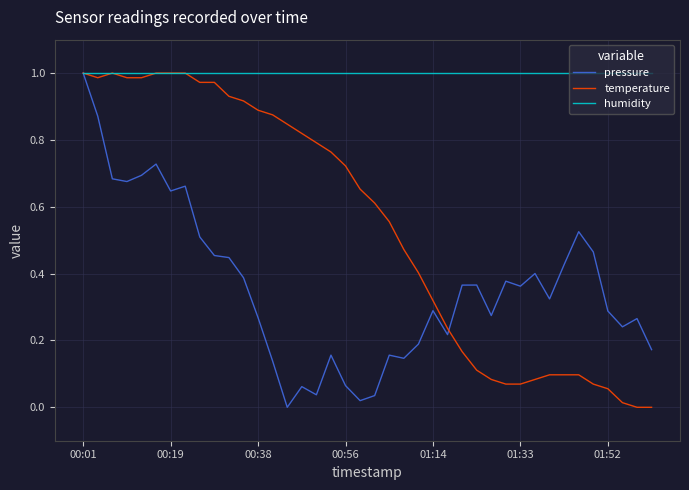

Rank the series by their average value, from lowest to highest.

pressure, temperature, humidity